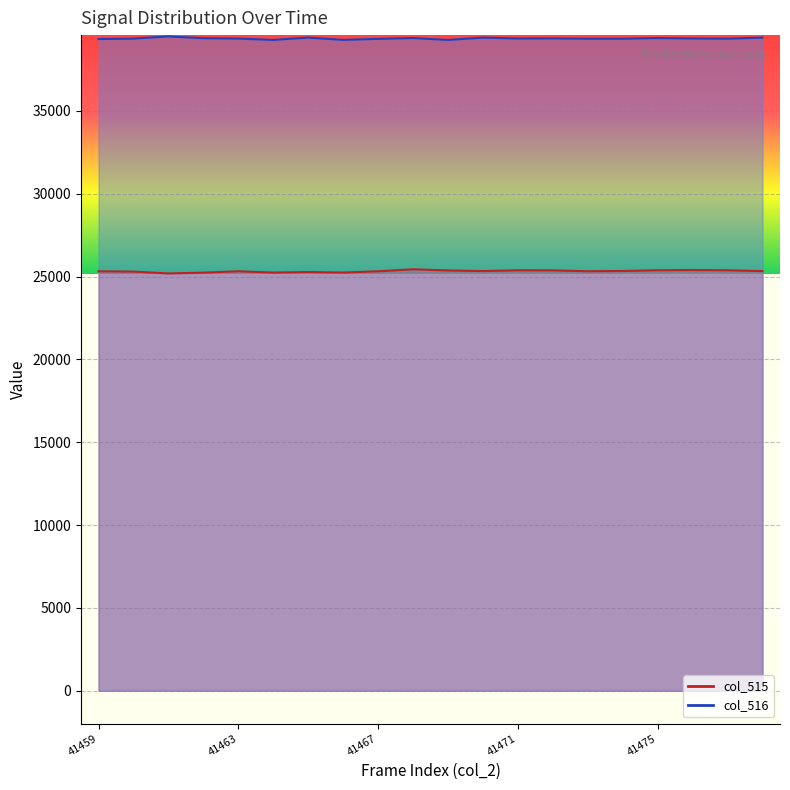

Rank the series at 41461 from lowest to highest value.

col_515, col_516